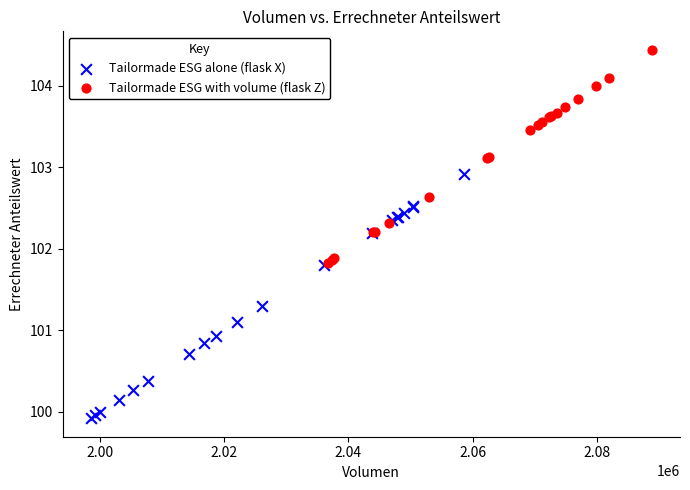

Which series contains the lowest Y value?

Tailormade ESG alone (flask X)